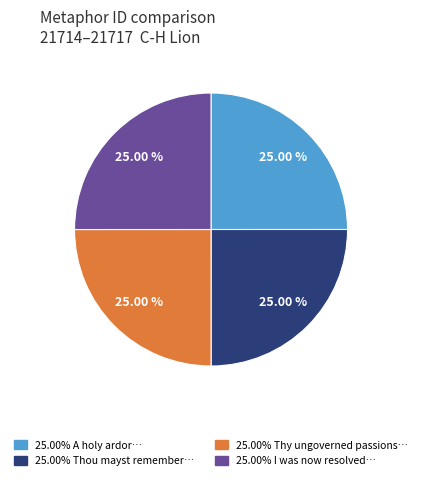

Is there a majority slice in this chart?

No